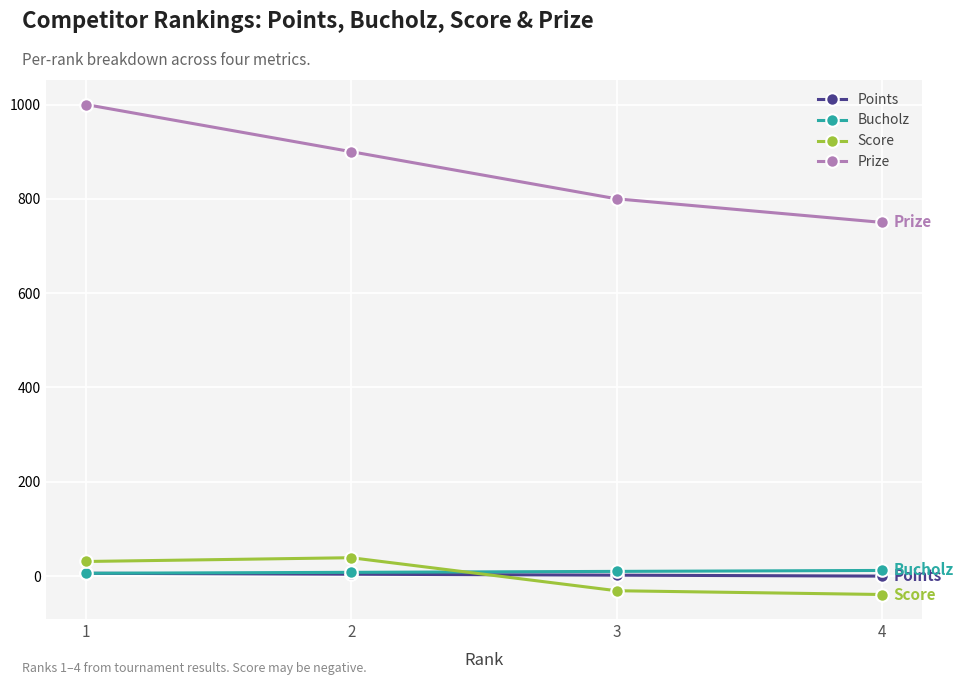

What is the difference between the maximum and minimum values in the Prize series?

250